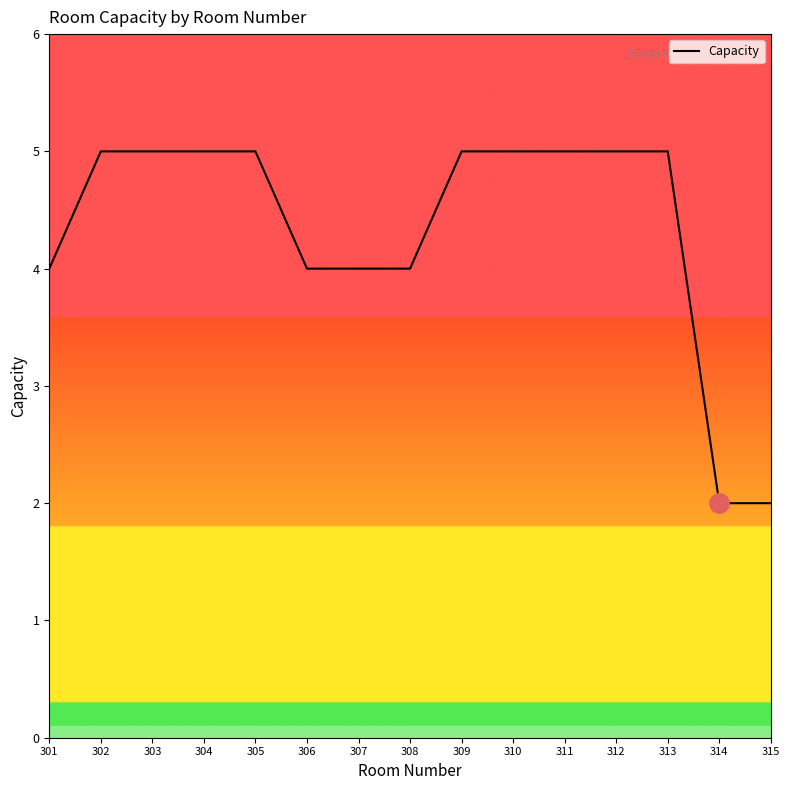

What is the difference between the values at 302 and 314?

3